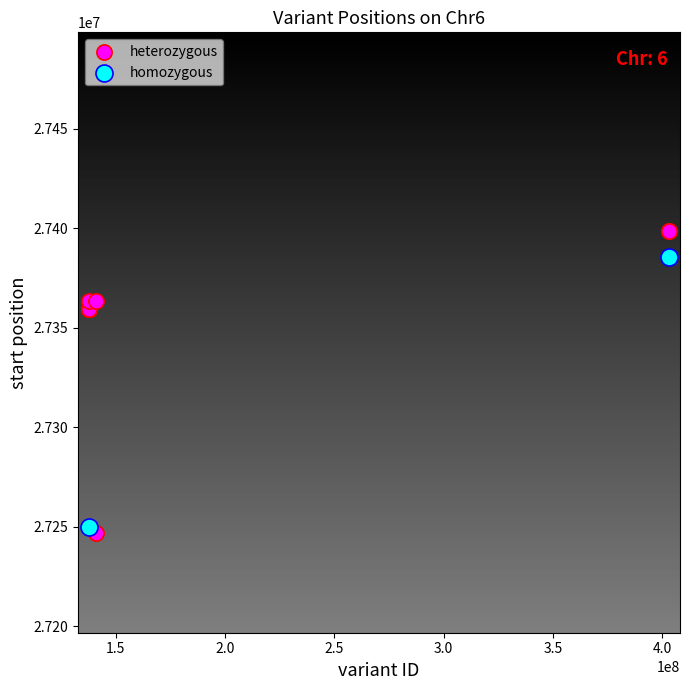

What are all the series names shown in the legend?

heterozygous, homozygous